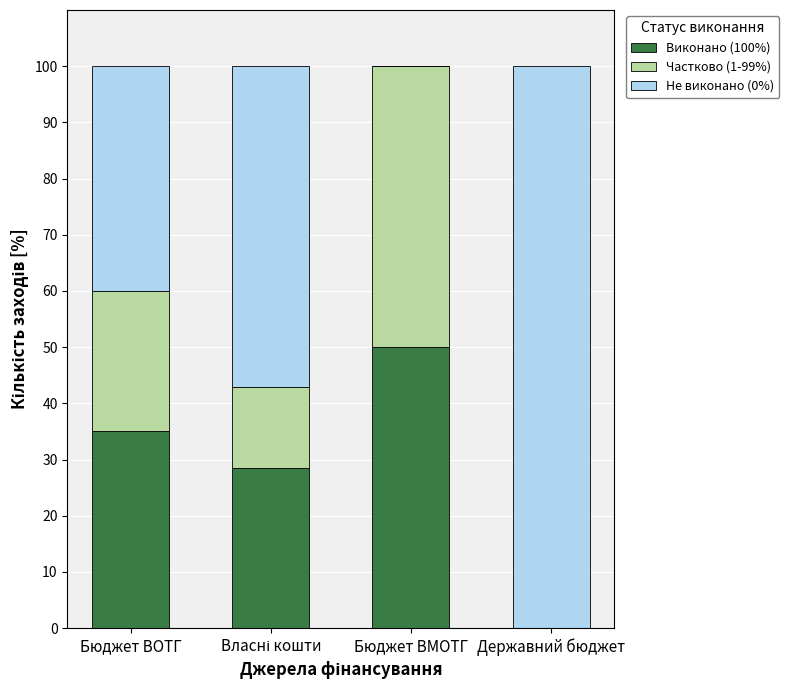

What is the total value across all series at Бюджет ВМОТГ?

100.0